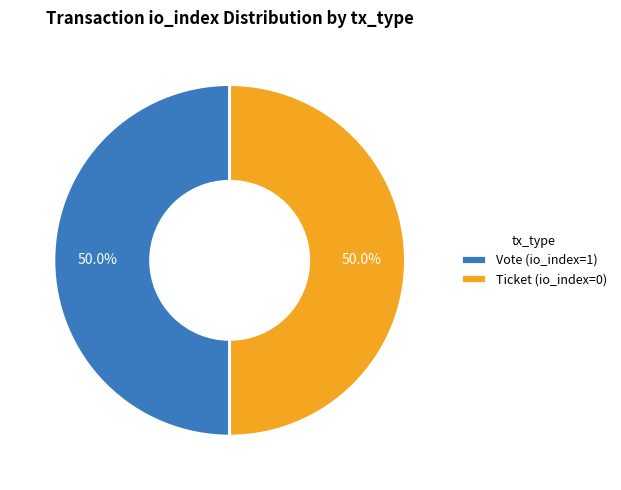

Approximately how many times larger is the value at Vote (io_index=1) compared to Ticket (io_index=0)?

1.0